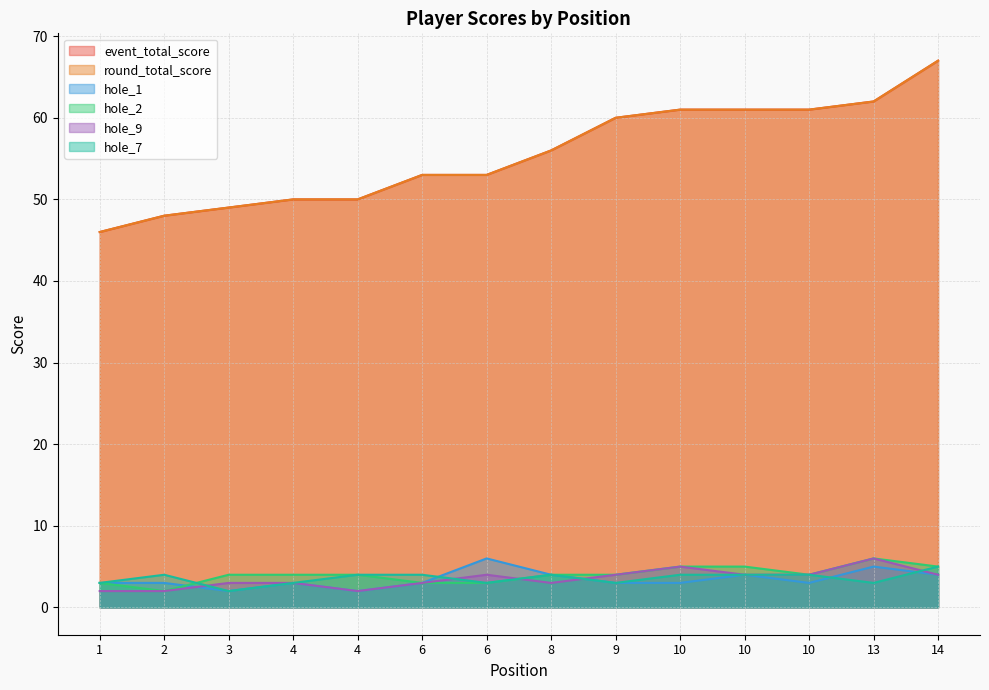

True or false: round_total_score and hole_1 intersect in this chart.

False